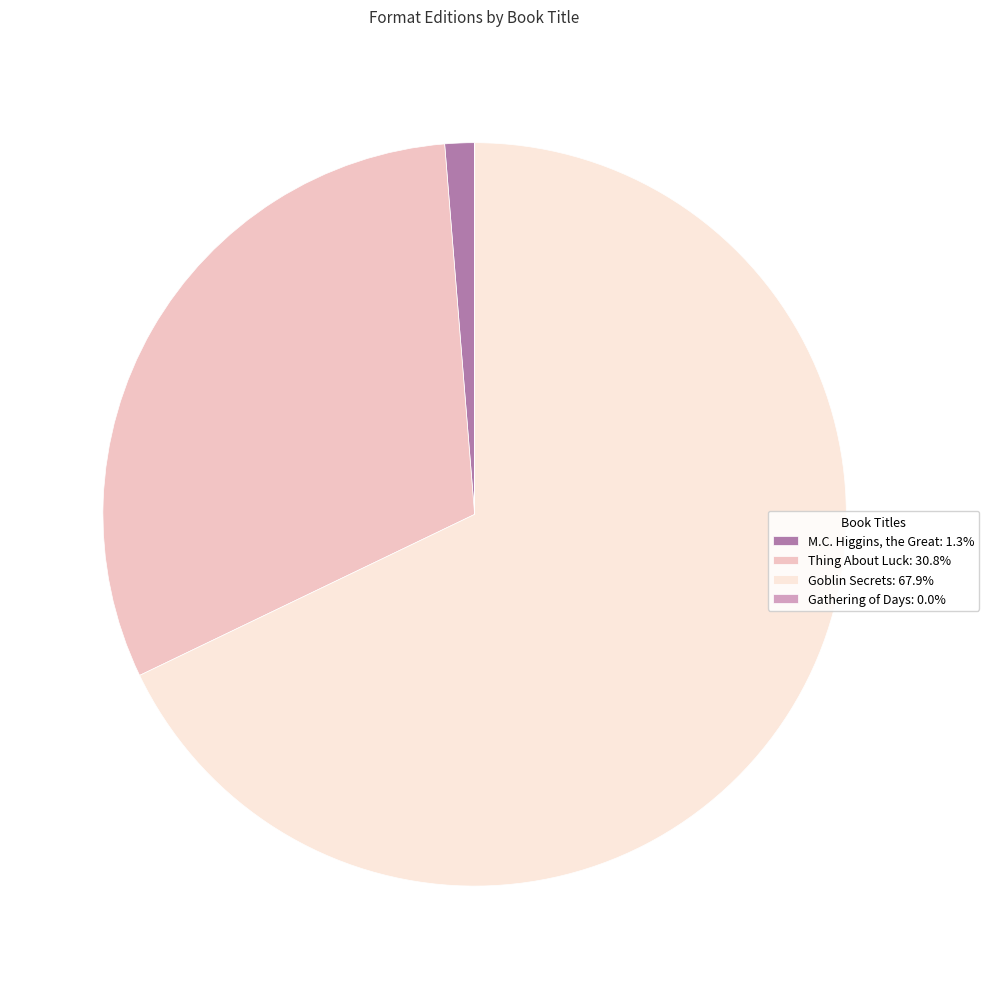

Combined, do M.C. Higgins, the Great: 1.3% and Thing About Luck: 30.8% account for over 50%?

No